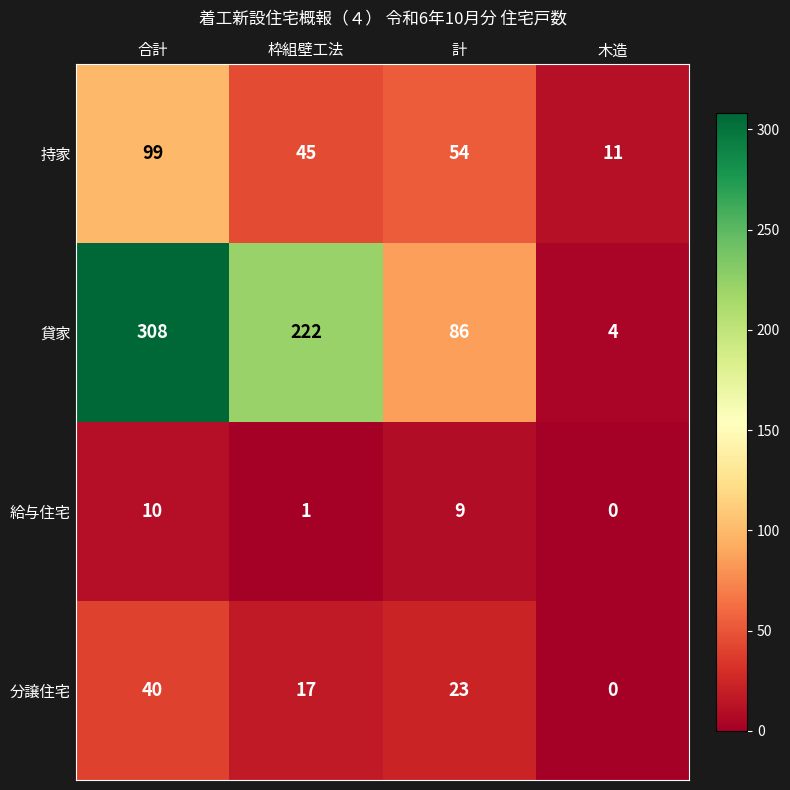

At which category is the sum across all series the highest?

合計